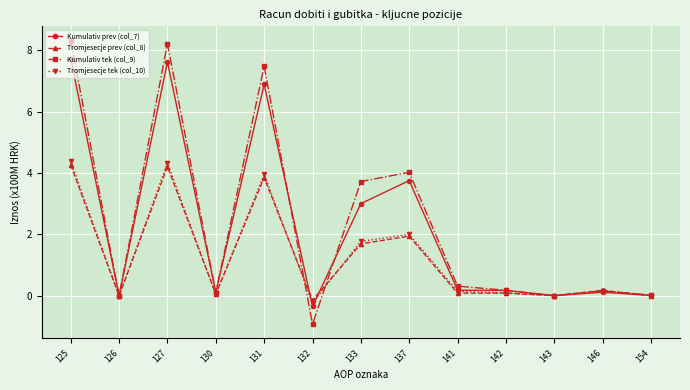

Is the value of Kumulativ prev (col_7) at 127 greater than the value of Tromjesecje tek (col_10) at 141?

Yes